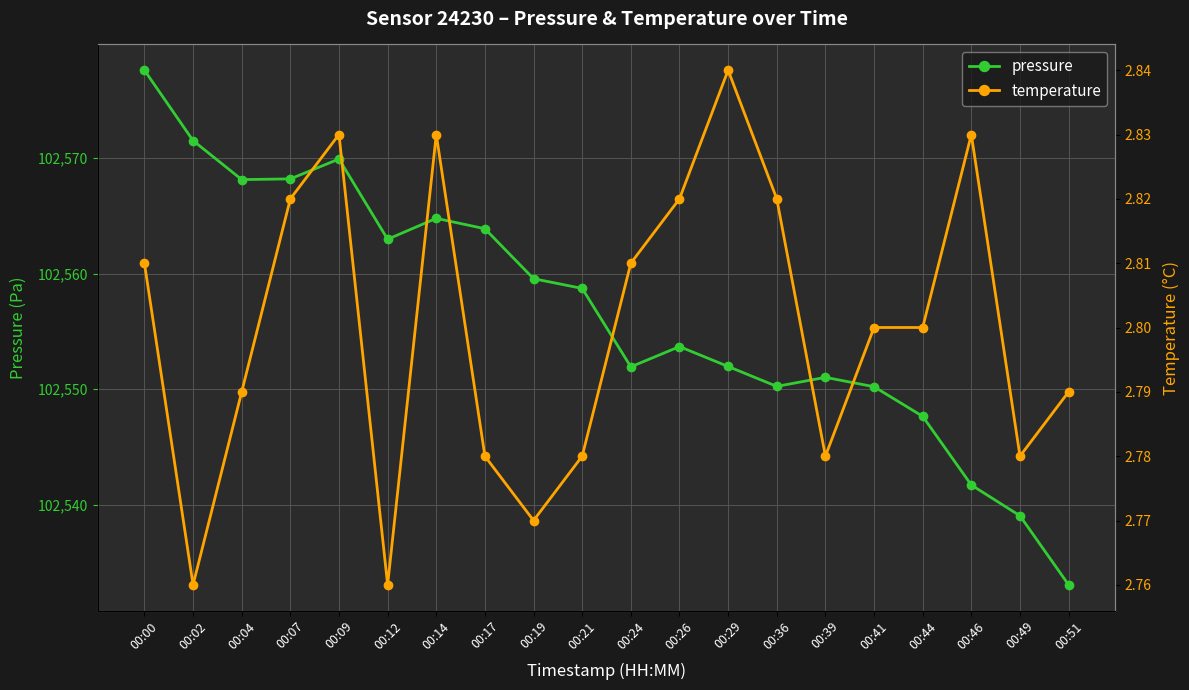

Which category has the lowest value in the temperature series?

00:02